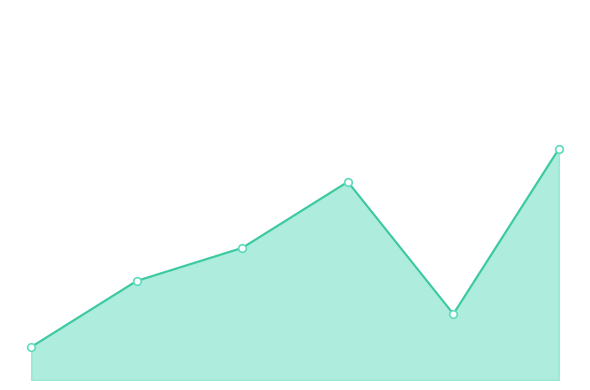

At how many categories does at least one series exceed 5?

2